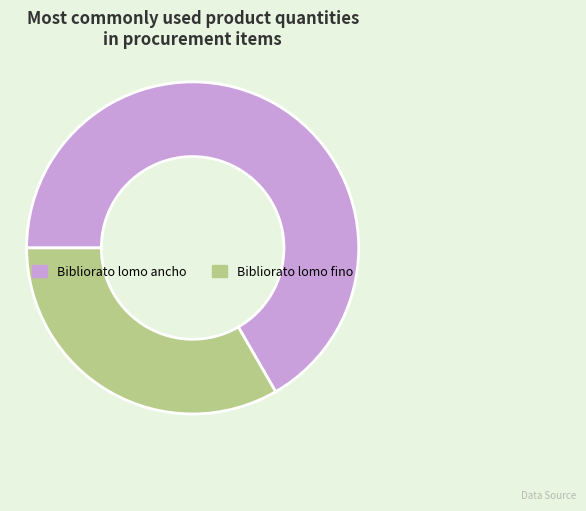

Is it true that Bibliorato lomo fino is 33% of the pie?

True